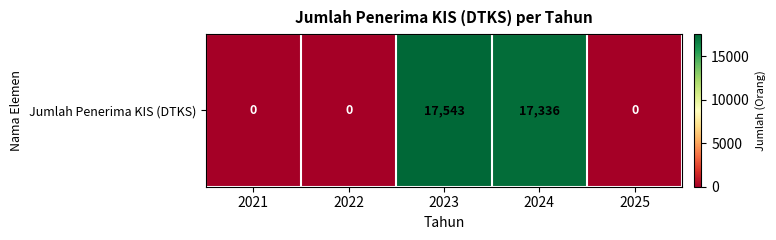

What is the change in value from 2021 to 2023?

+17543